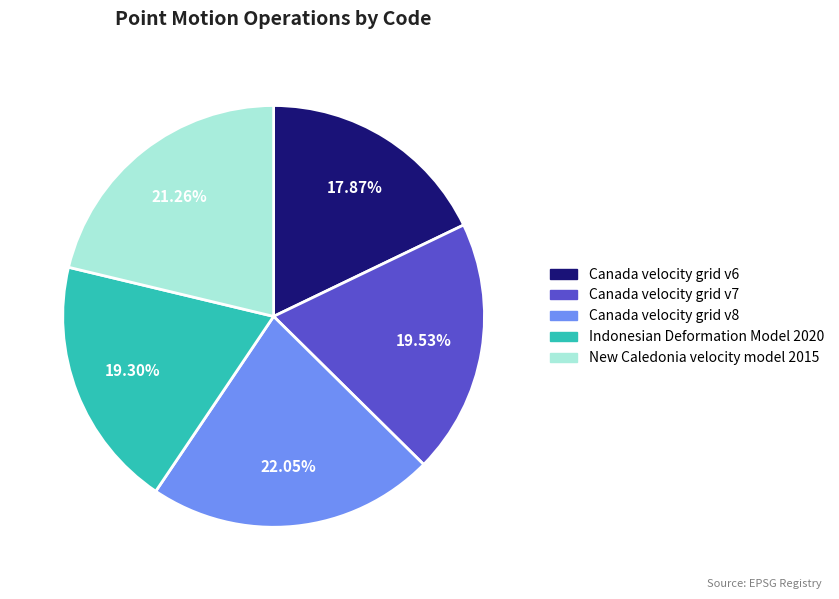

Is it true that New Caledonia velocity model 2015 is 21% of the pie?

True